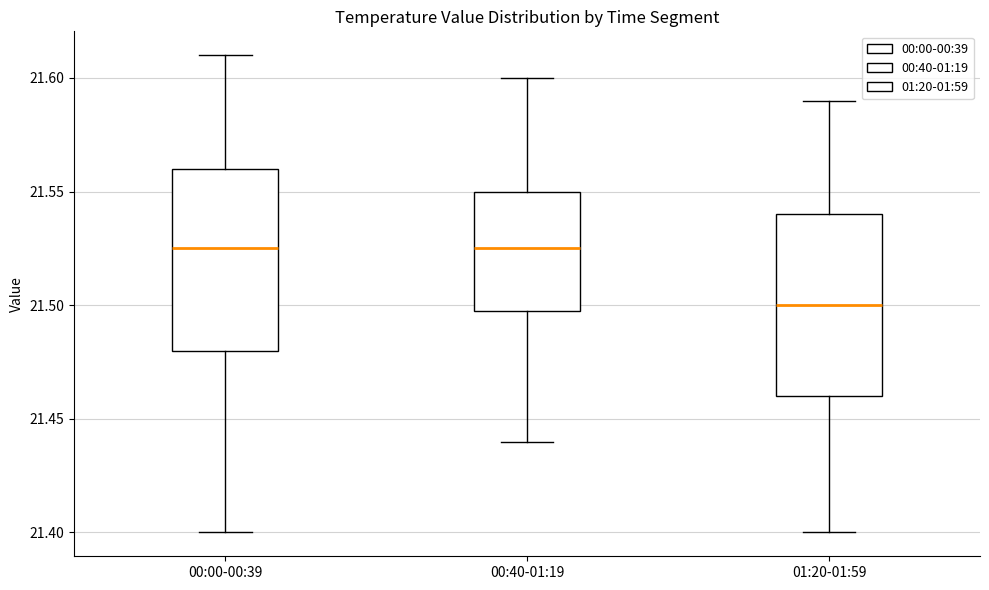

Reading left to right, read every box against the y-axis: the position of its median line, the range the box covers, and the ends of its whiskers. The values are not printed on the chart, so give them approximately, as read against the axis.

00:00-00:39: median 21.525, box 21.480 to 21.560, whiskers 21.400 to 21.610
00:40-01:19: median 21.525, box 21.500 to 21.550, whiskers 21.440 to 21.600
01:20-01:59: median 21.500, box 21.460 to 21.540, whiskers 21.400 to 21.590